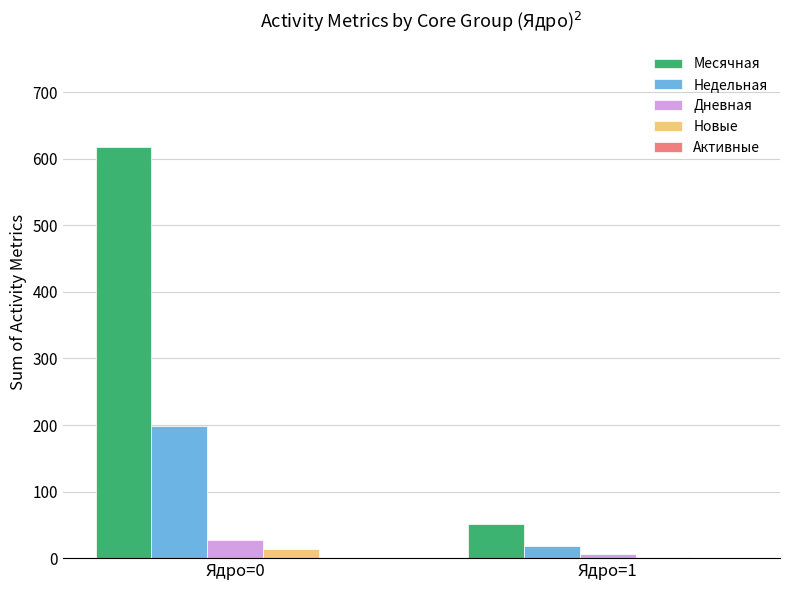

Is it true that Недельная equals 198 at Ядро=0?

True